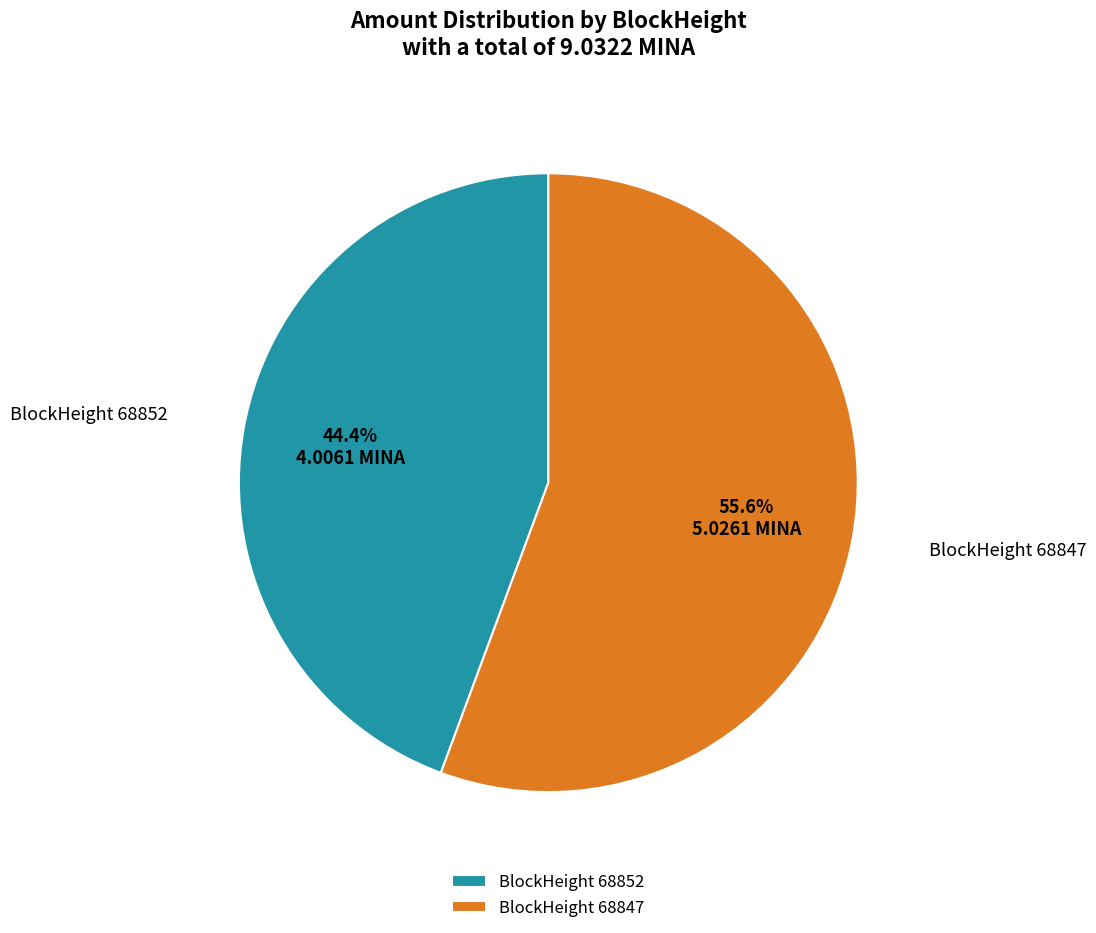

Count the number of slices in the pie.

2